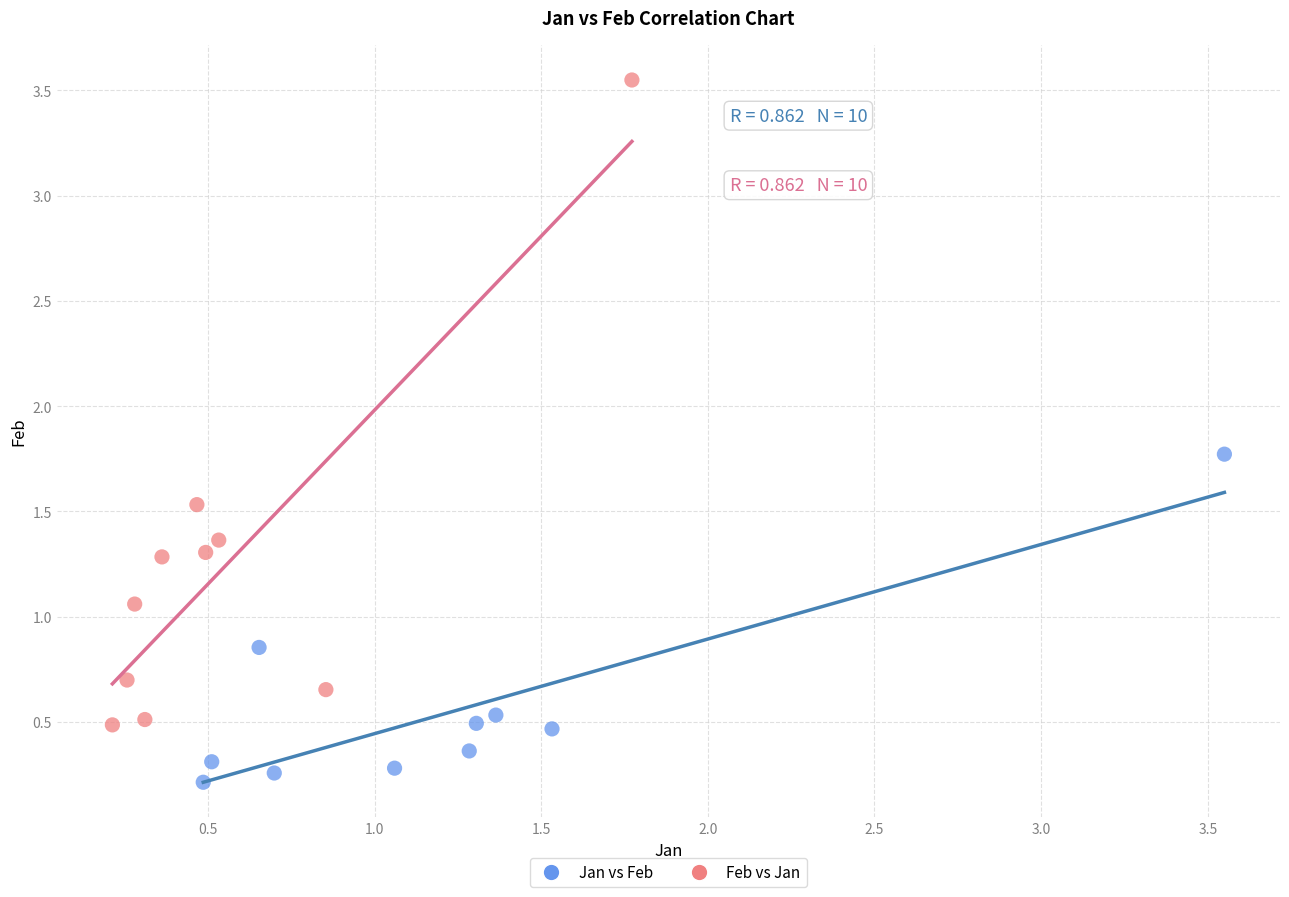

Which series contains the lowest Y value?

Jan vs Feb